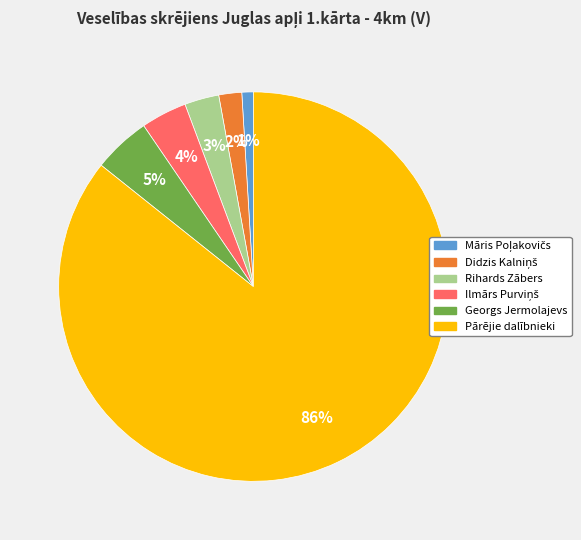

How many slices are in this pie chart?

6